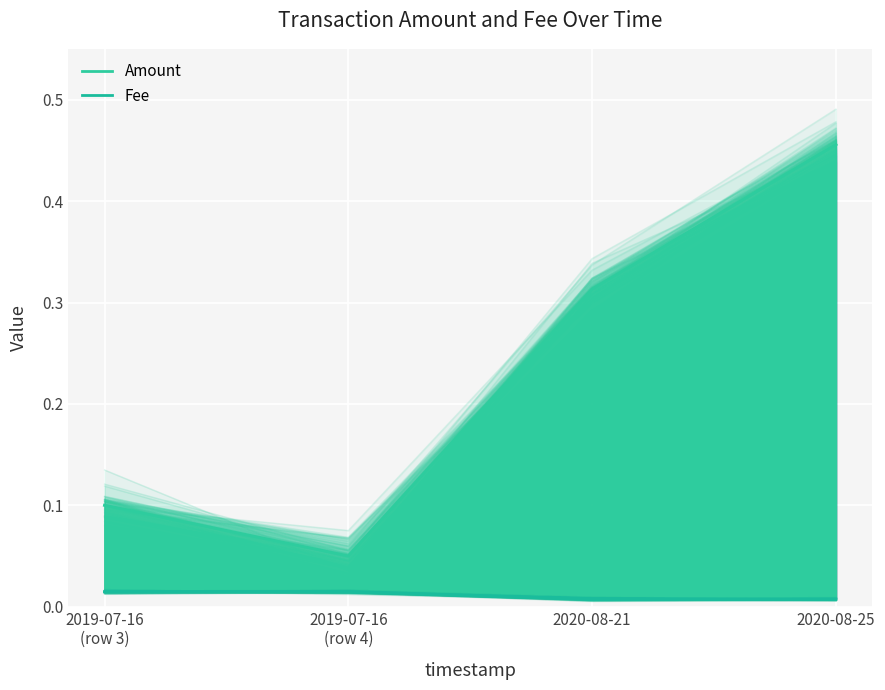

Reading left to right, transcribe all the data shown in this chart.

Amount_line: 0.1	0.0	0.3	0.5
Fee_line: 0.0	0.0	0.0	0.0
Amount: 0.1	0.1	0.3	0.5
Fee: 0.0	0.0	0.0	0.0